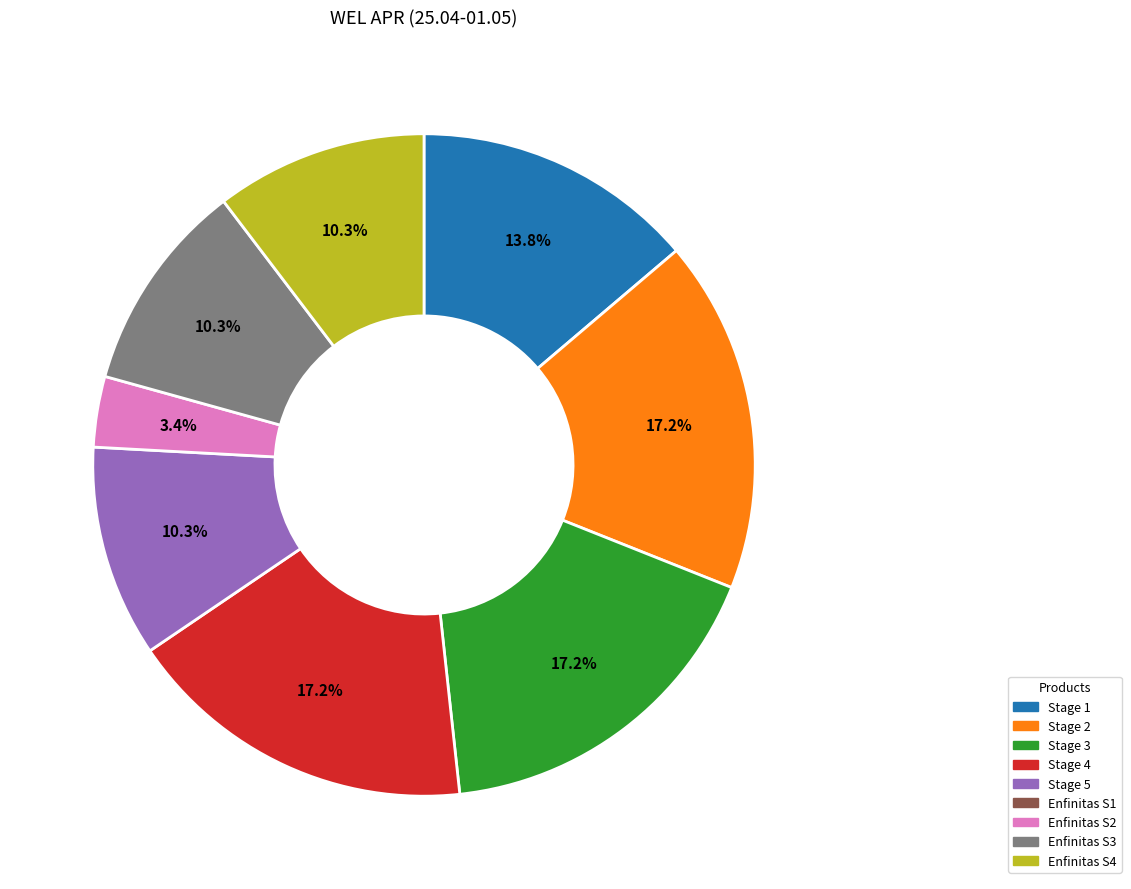

Is there any slice that represents more than half of the pie?

No